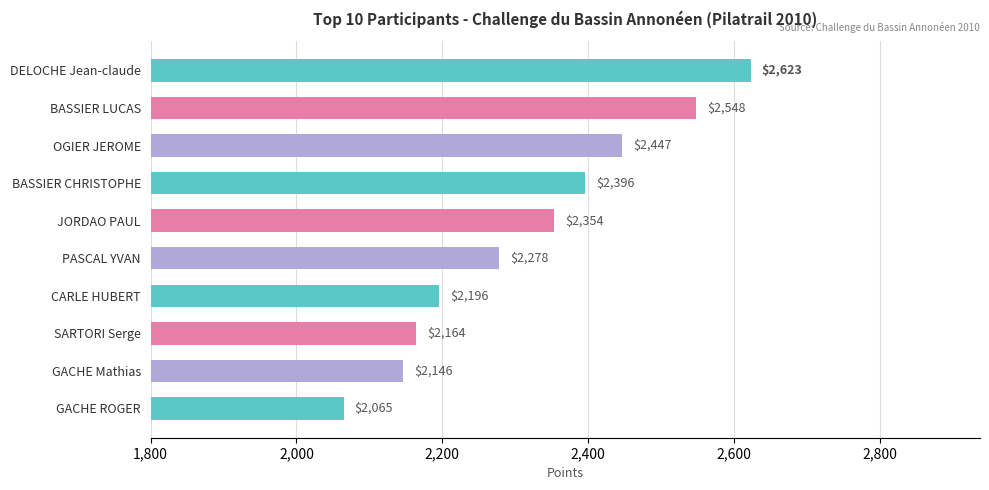

Which has a higher value, DELOCHE Jean-claude or GACHE Mathias?

DELOCHE Jean-claude